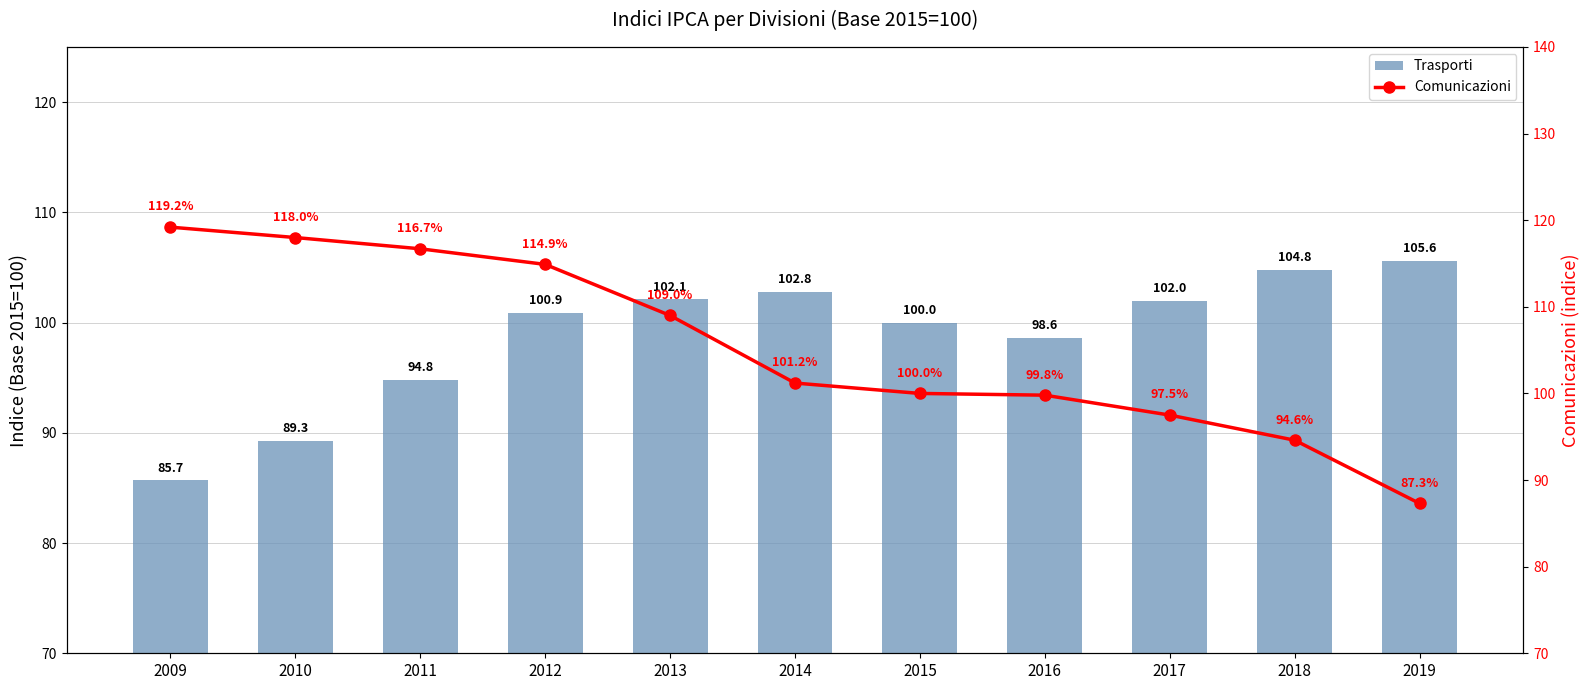

What is the value of the Trasporti bar at the 1st from the left?

85.7